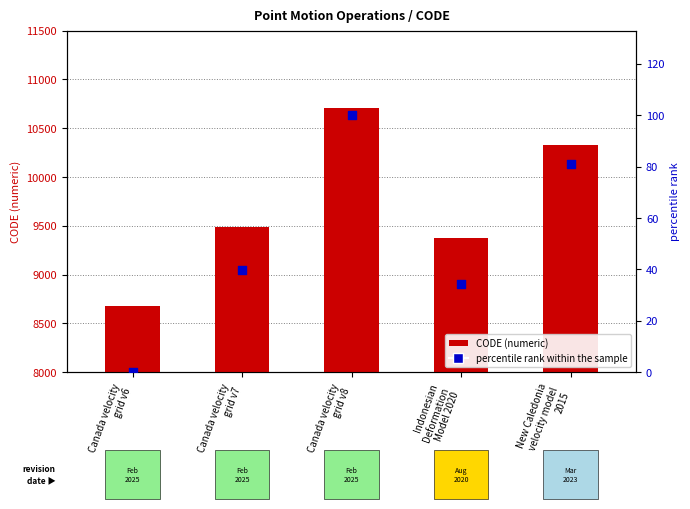

At how many categories does at least one series exceed 1294?

5